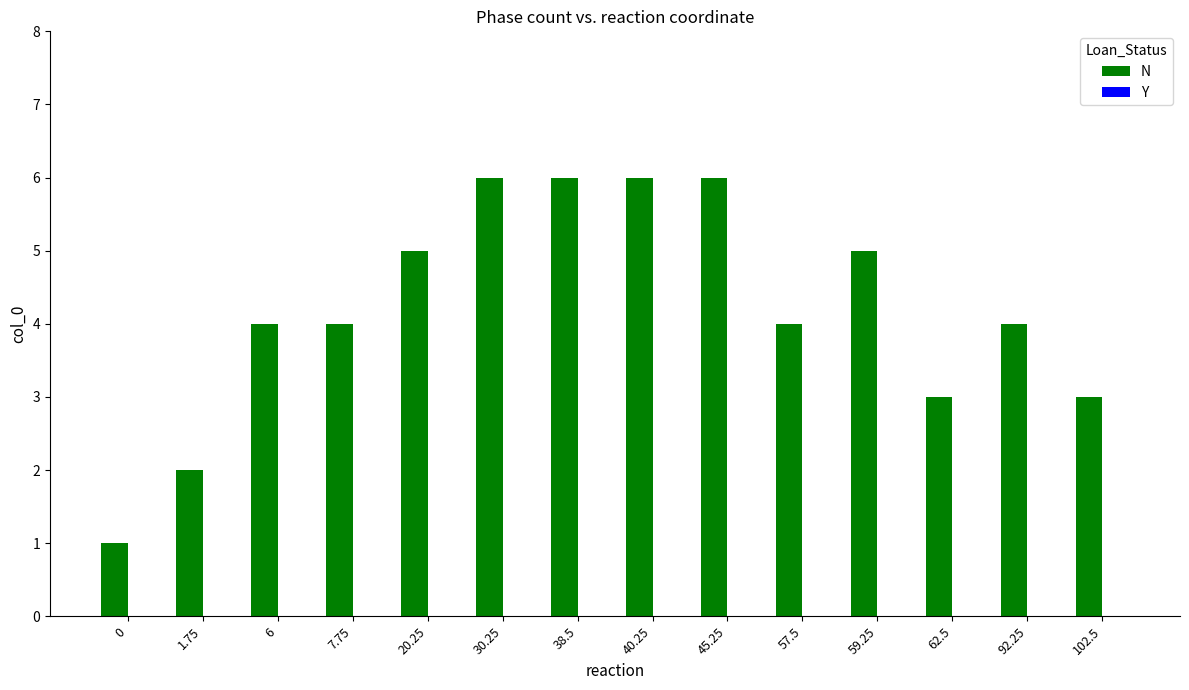

Are the bars horizontal?

No